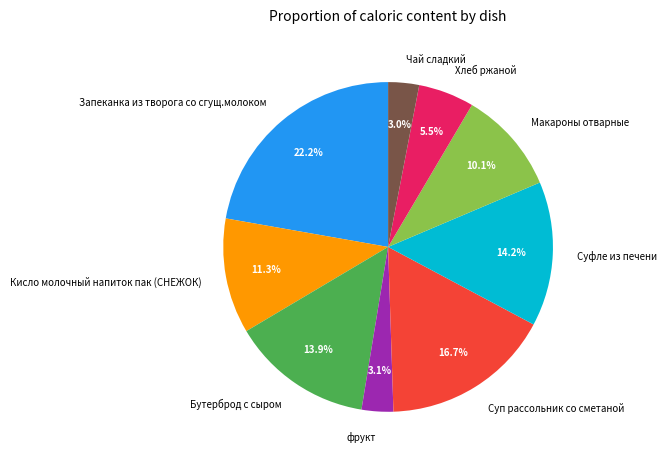

Is the sum of Макароны отварные and Чай сладкий greater than half?

No